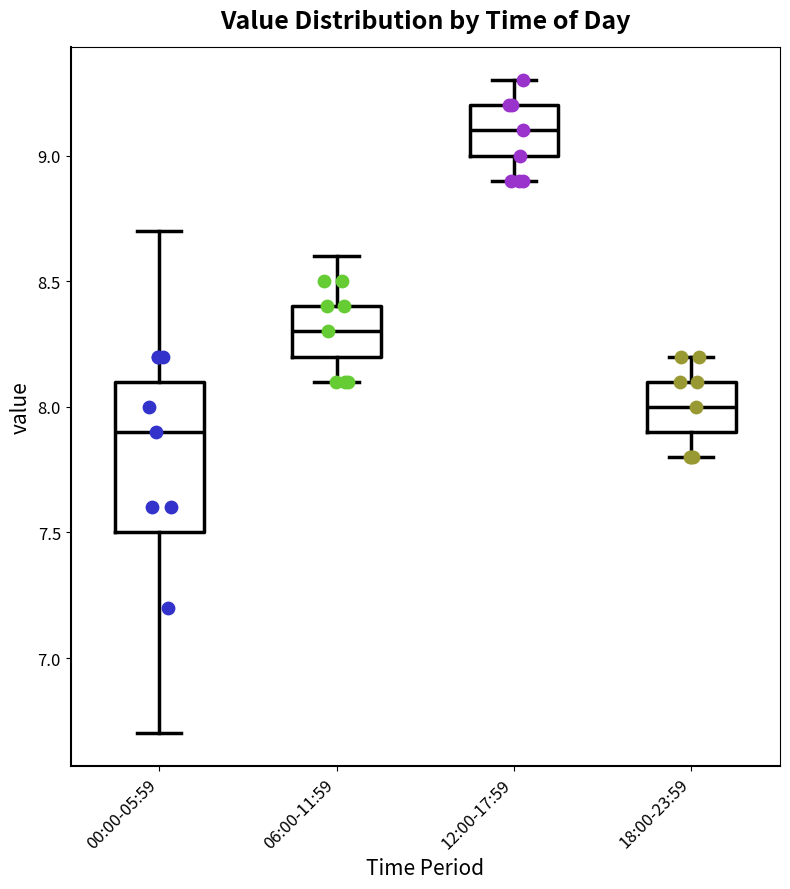

Comparing the boxes themselves (not the whiskers), which one is the tallest?

00:00-05:59